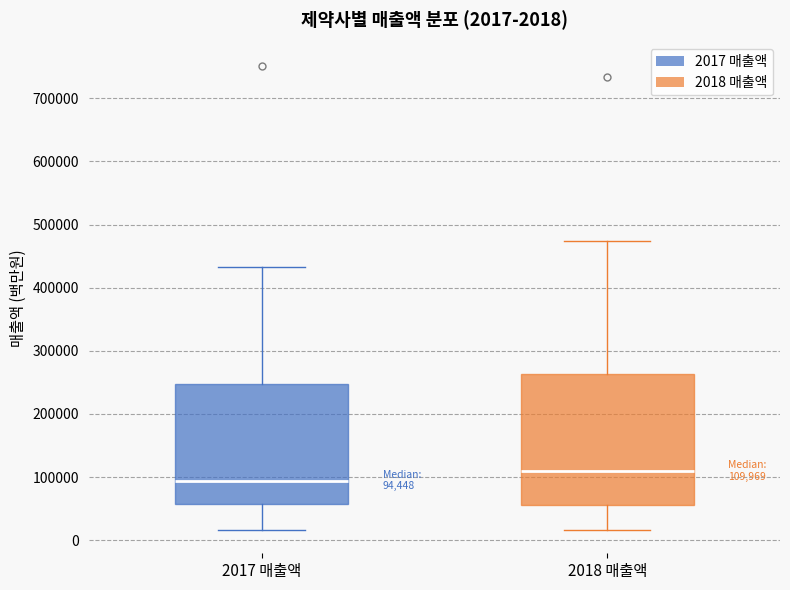

Which box has the highest median line?

2018 매출액